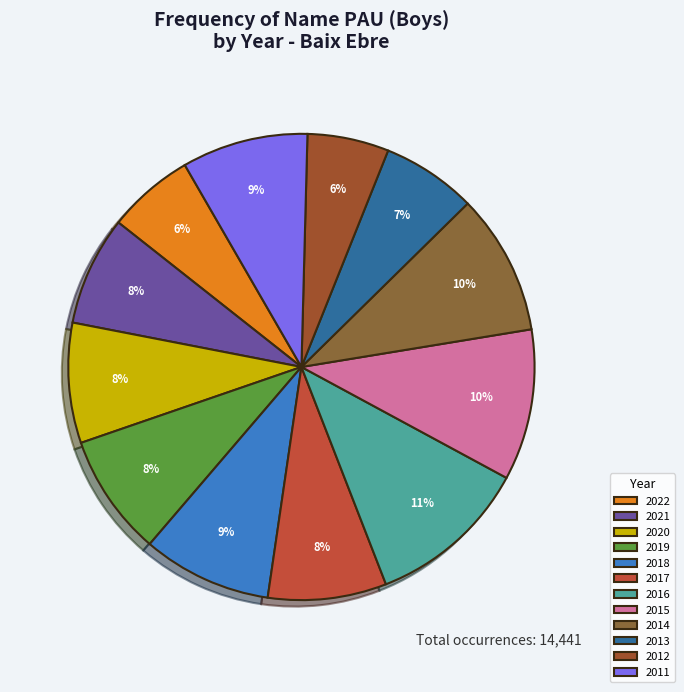

How many segments does this pie chart have?

12